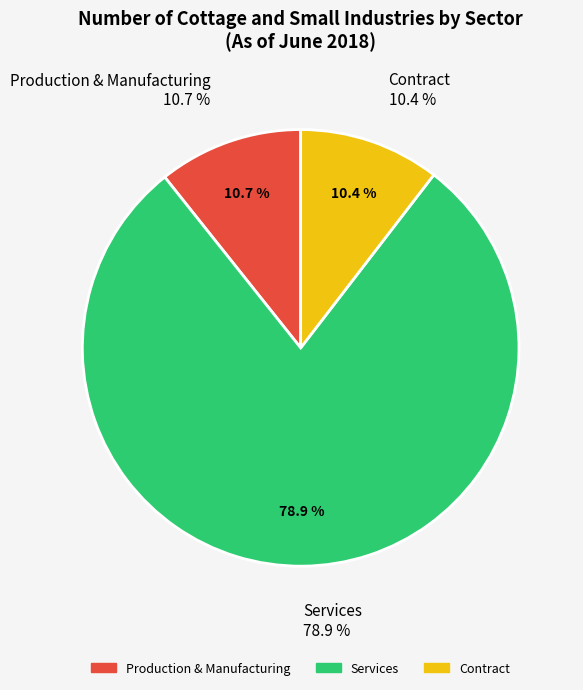

True or false: Production & Manufacturing accounts for 20% of the total.

False